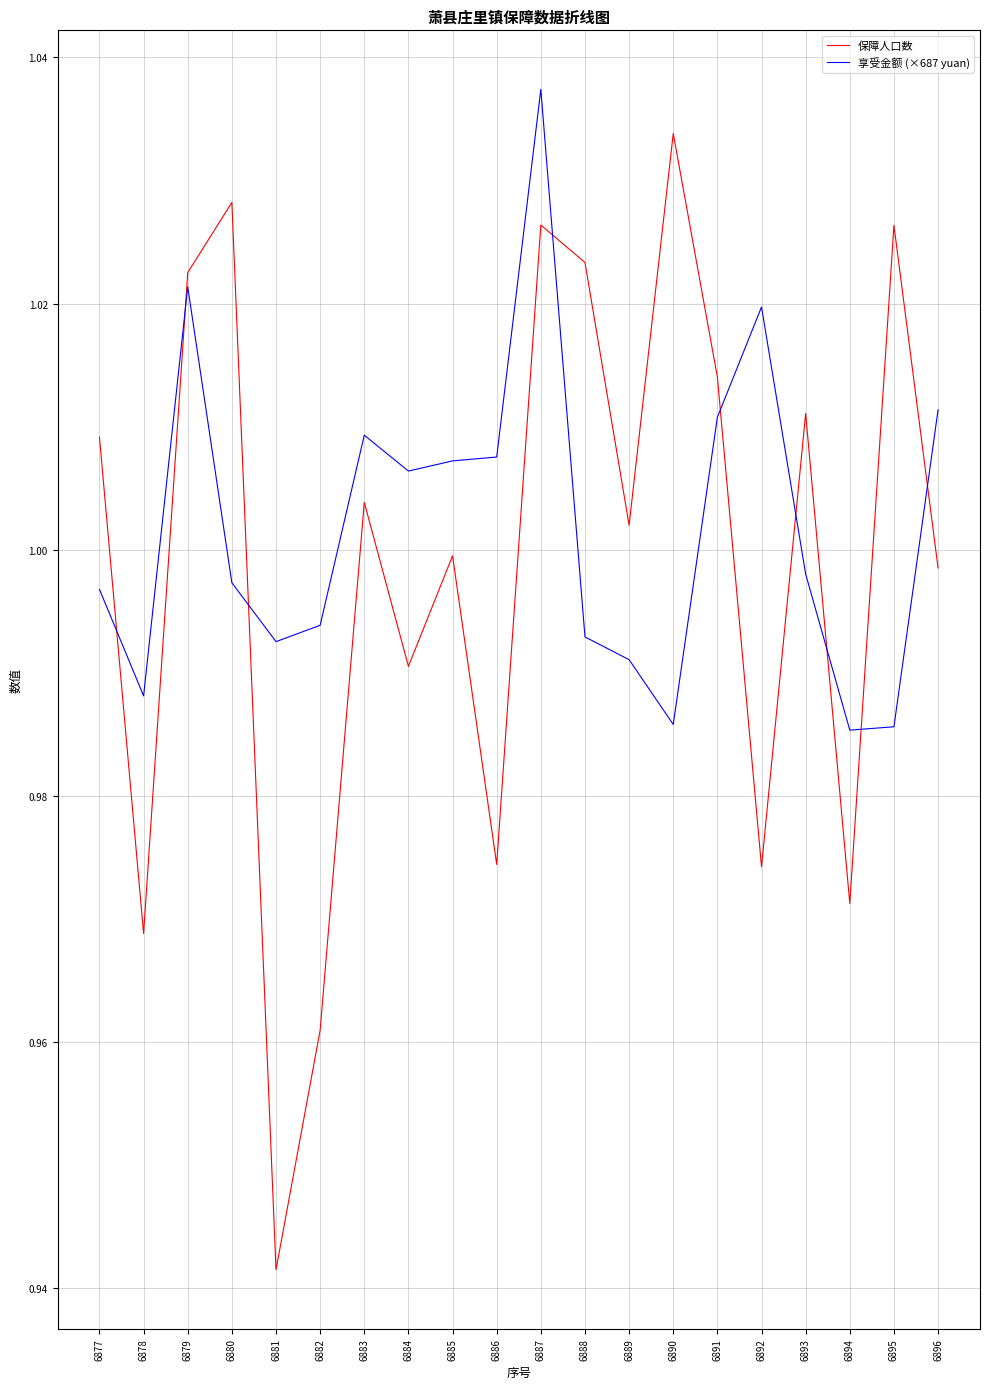

List the series in order of their peak value, highest first.

享受金额 (×687 yuan), 保障人口数